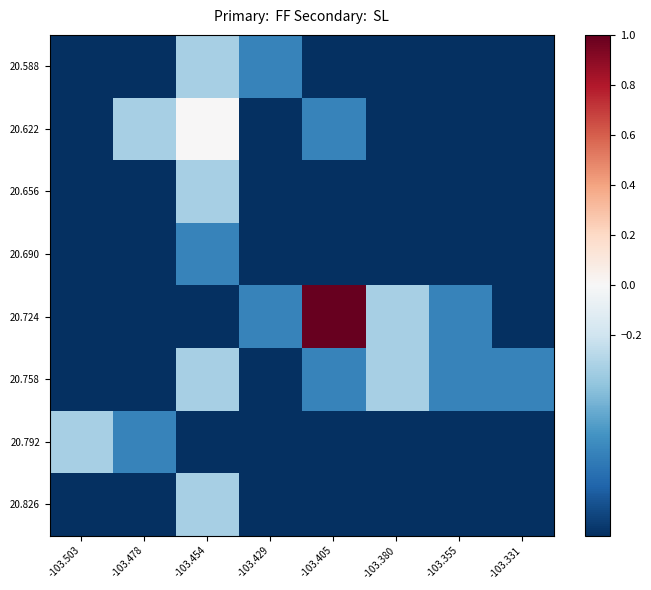

At which category is the sum across all series the highest?

-103.454